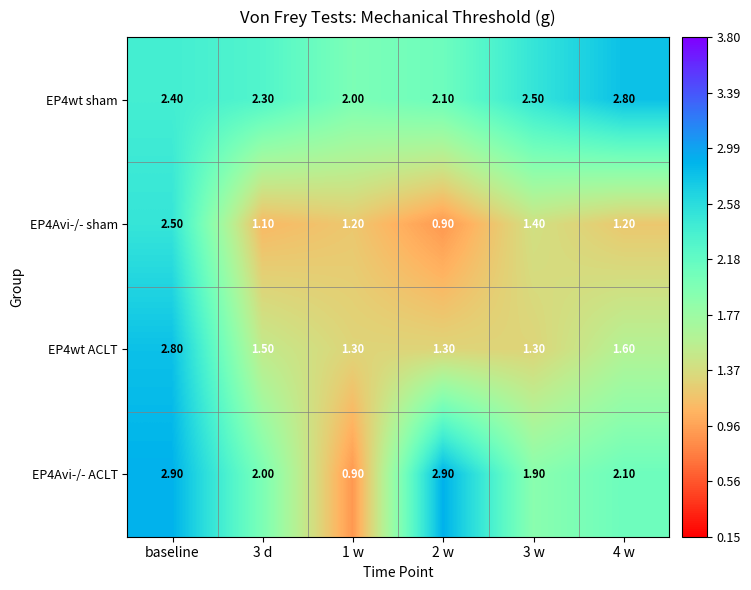

At which category is the sum across all series the highest?

baseline